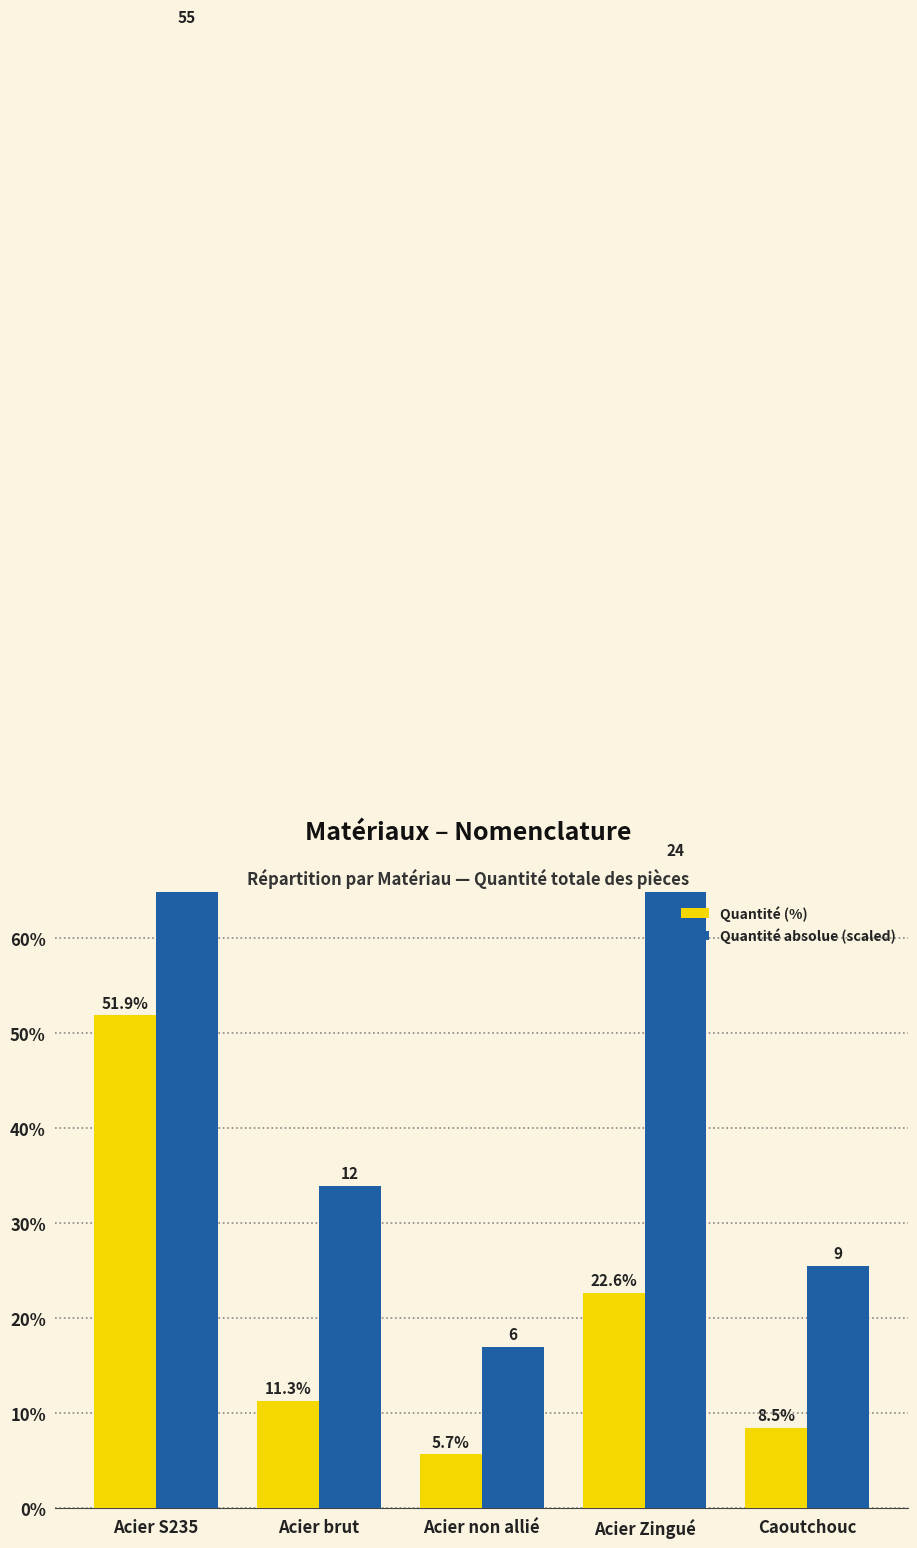

What is the total value across all series at Caoutchouc?

34.0